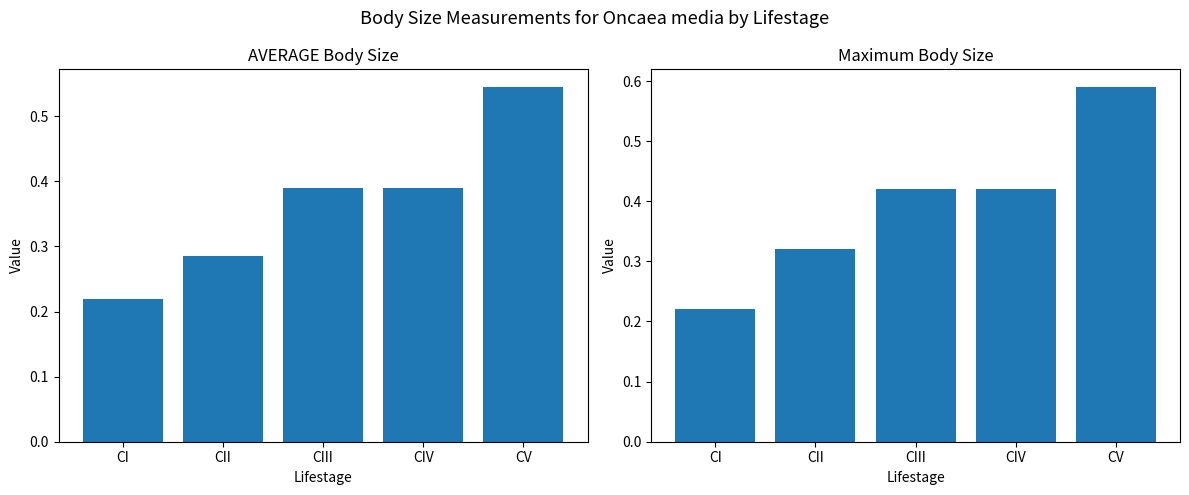

Which series has the largest total across all categories?

Maximum